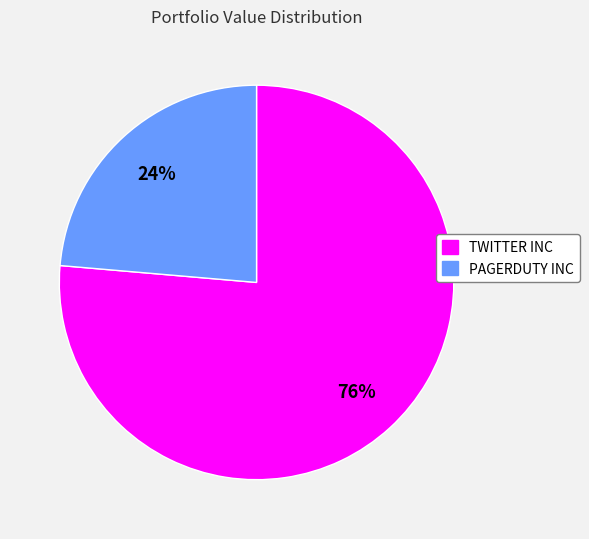

Is the sum of TWITTER INC and PAGERDUTY INC greater than half?

Yes